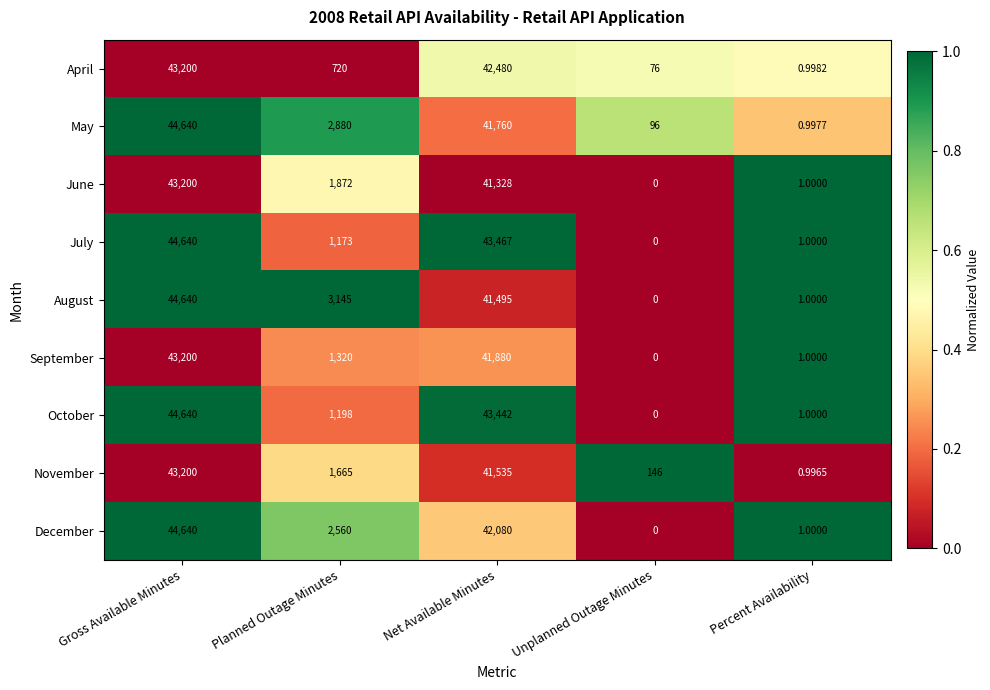

What is the difference between the highest and lowest values at Net Available Minutes?

2139.0